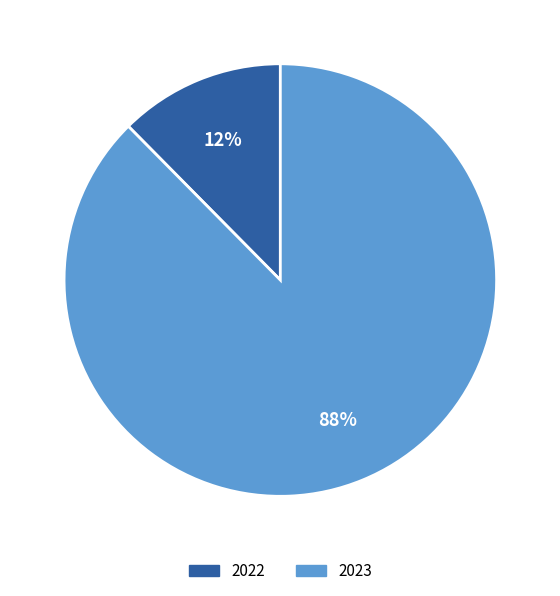

Which has a higher value, 2022 or 2023?

2023